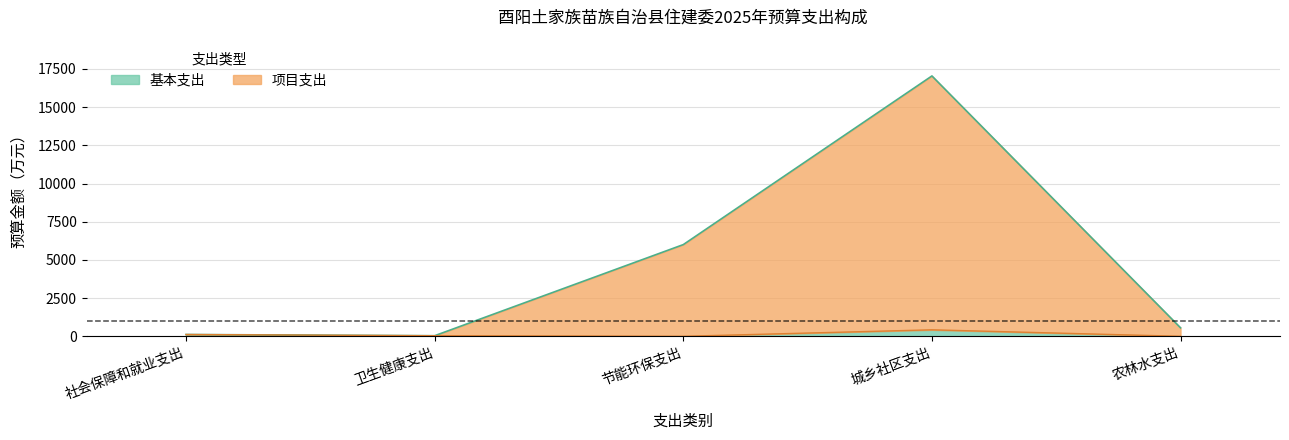

What is the total value across all series at 卫生健康支出?

76.3